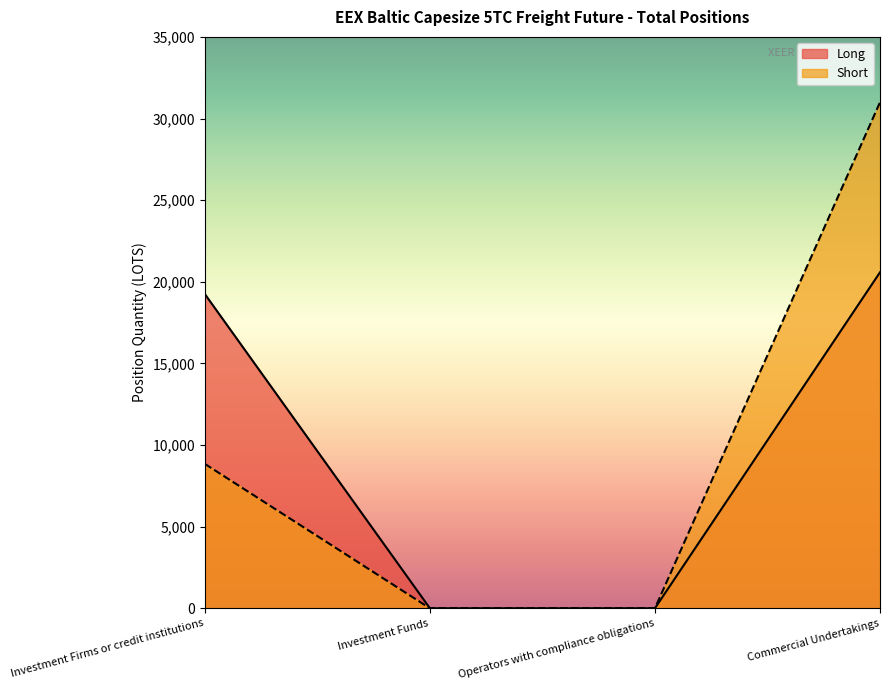

How many lines are shown in the chart?

2